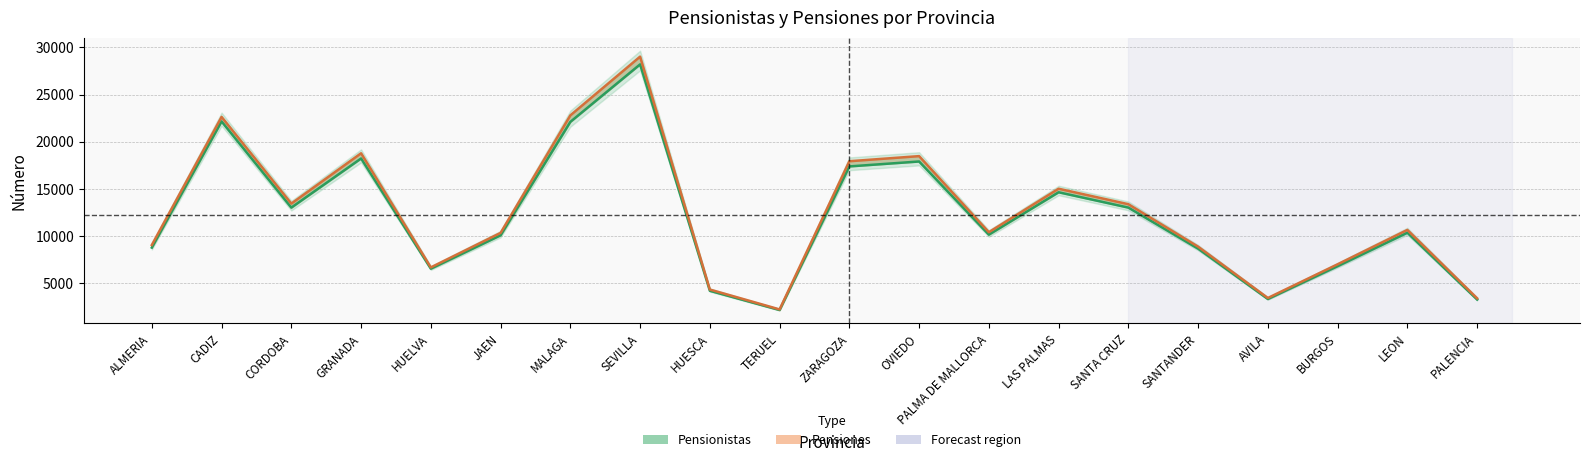

Rank the series at CADIZ from lowest to highest value.

Pensionistas, Pensiones